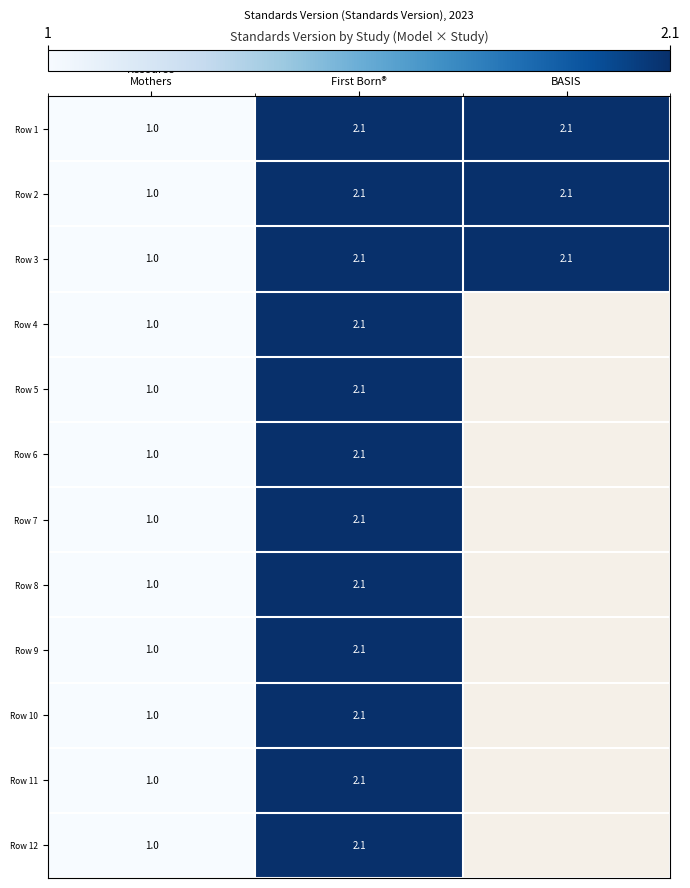

What is the minimum value for Row 3?

1.0